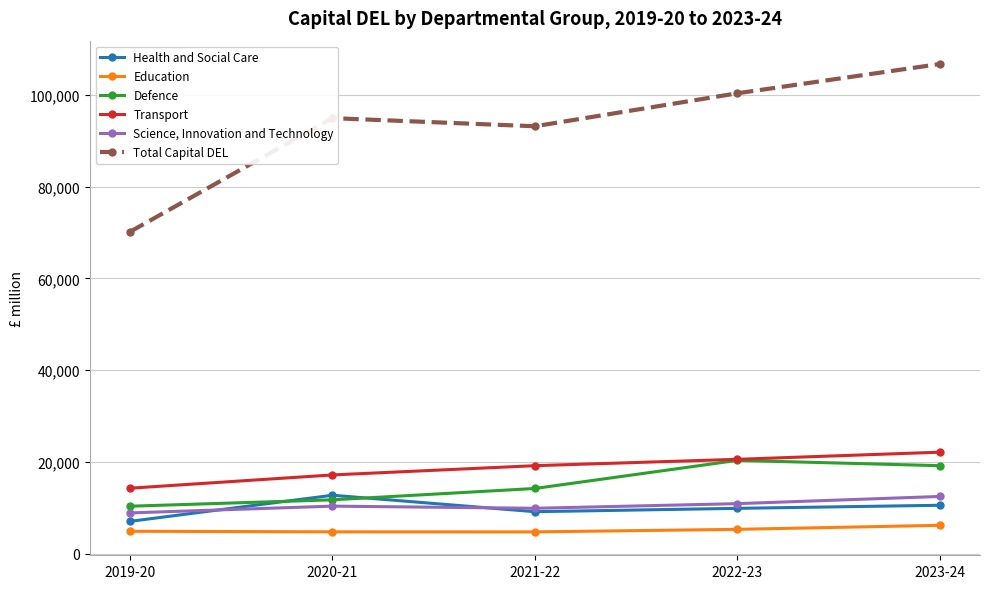

What are all the series names shown in the legend?

Health and Social Care, Education, Defence, Transport, Science, Innovation and Technology, Total Capital DEL